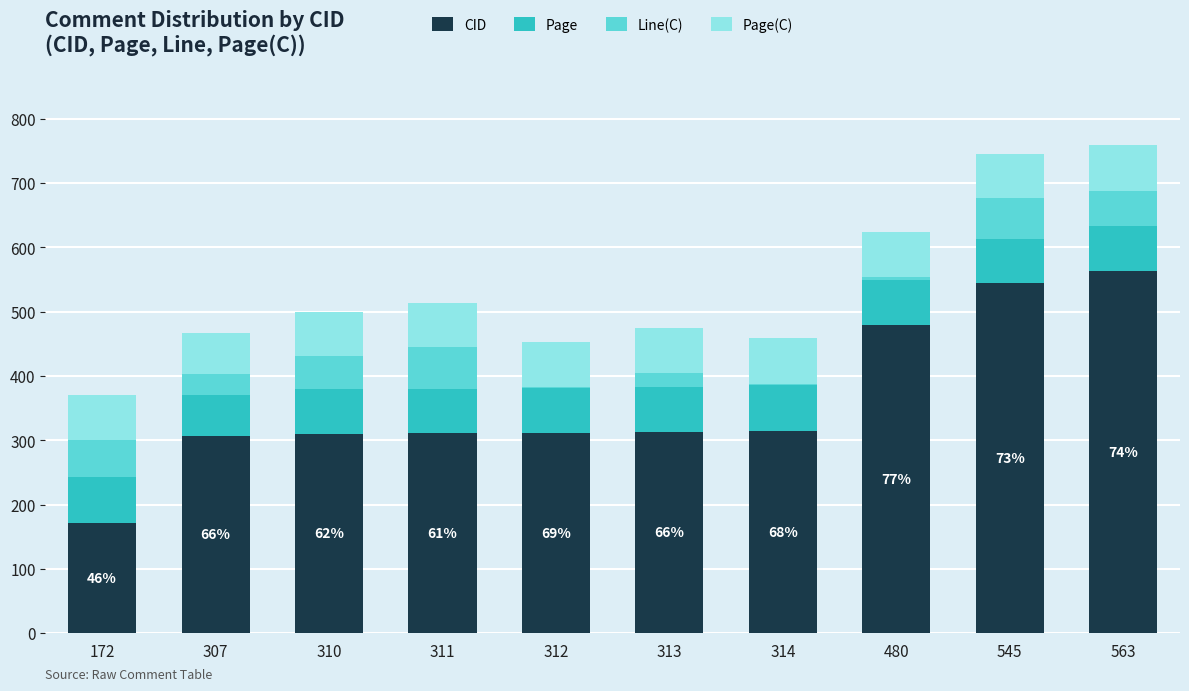

The CID series shows 313 at 313. True or false?

True